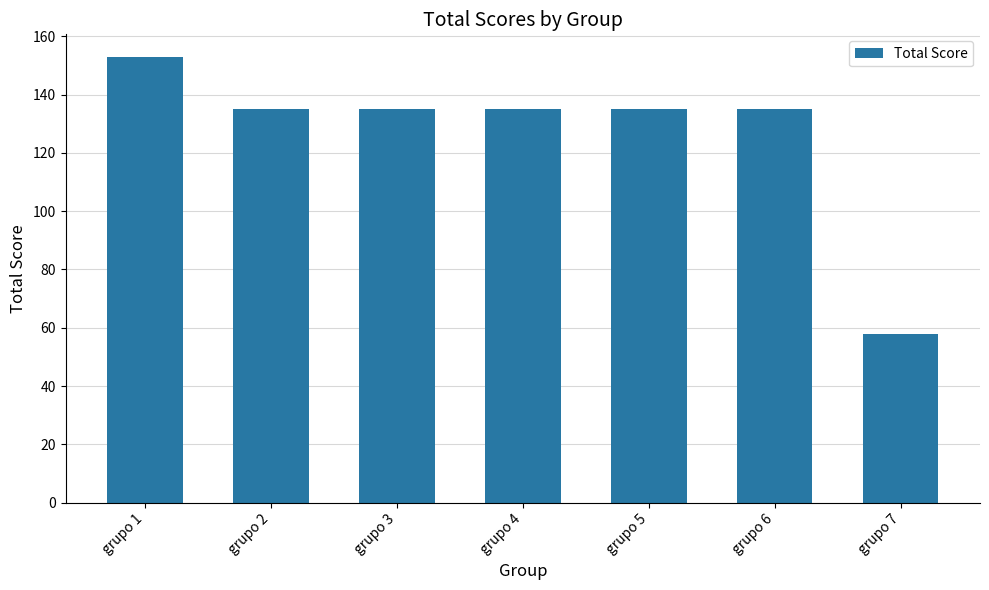

Reading left to right, what are all the values shown in this chart?

grupo 1=153	grupo 2=135	grupo 3=135	grupo 4=135	grupo 5=135	grupo 6=135	grupo 7=58